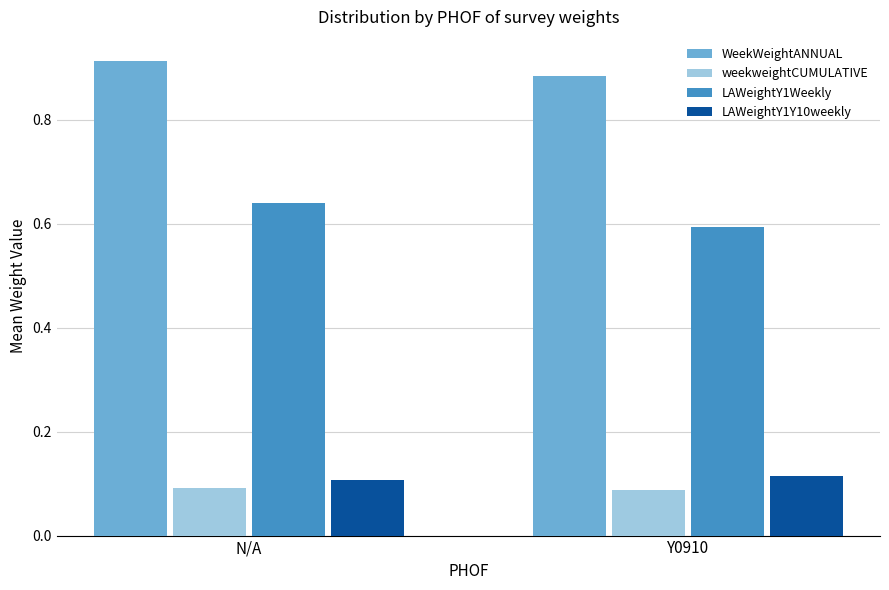

Which series has the largest total across all categories?

WeekWeightANNUAL